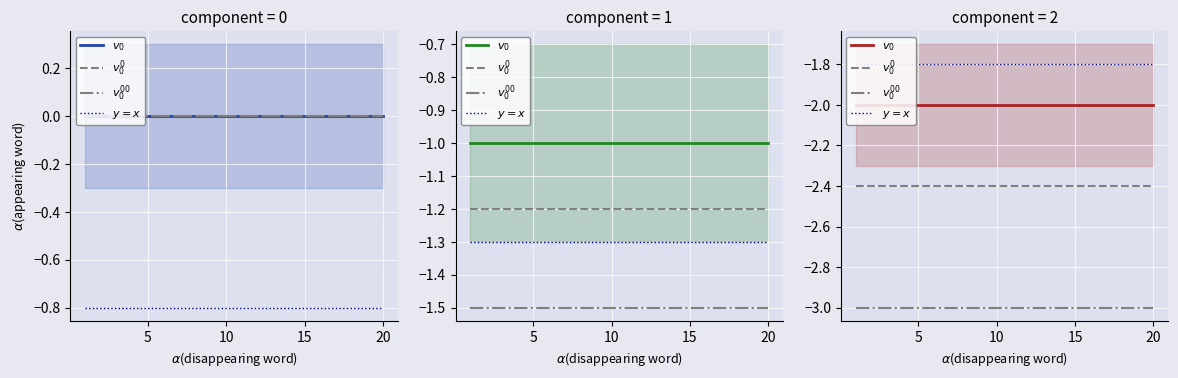

Does the chart display data point markers on the line(s)?

No